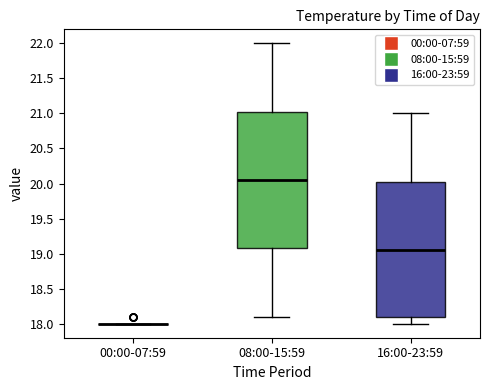

Reading left to right, read every box against the y-axis: the position of its median line, the range the box covers, and the ends of its whiskers. The values are not printed on the chart, so give them approximately, as read against the axis.

00:00-07:59: box collapsed to a line at 18.00, whiskers 18.00 to 18.00
08:00-15:59: median 20.05, box 19.10 to 21.05, whiskers 18.10 to 22.00
16:00-23:59: median 19.05, box 18.10 to 20.05, whiskers 18.00 to 21.00